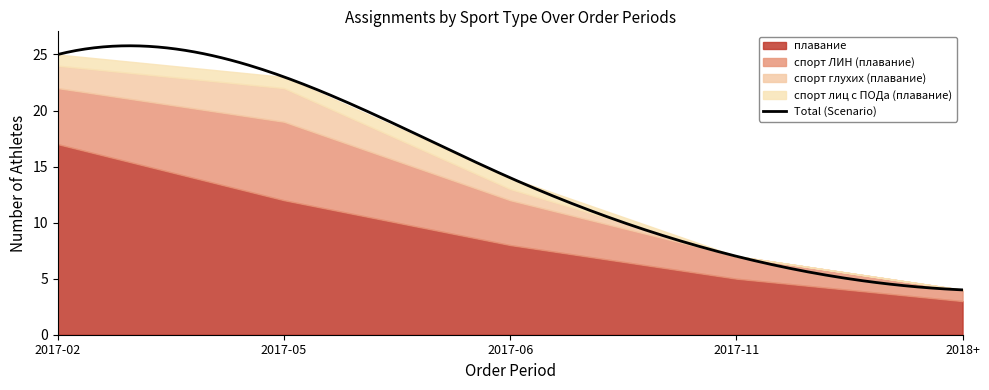

What position from the right is 2018+?

1